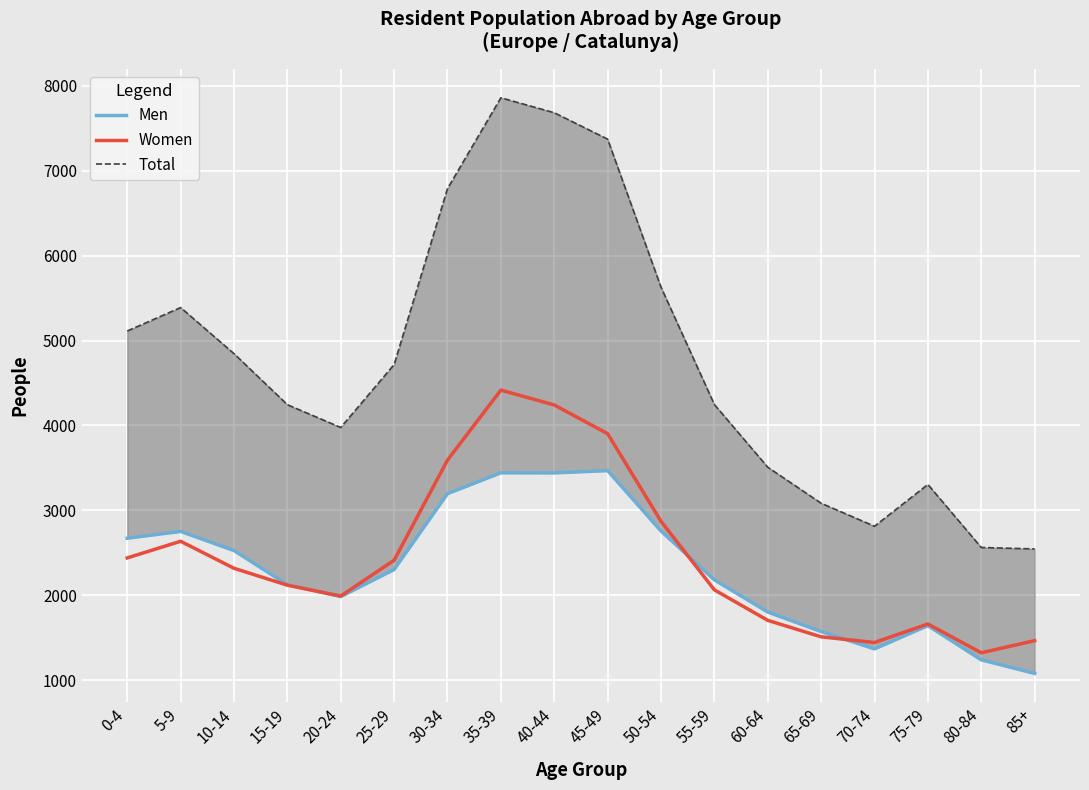

Reading left to right, what are all the values shown in this chart?

Men: 2672	2752	2527	2125	1985	2304	3197	3442	3441	3468	2757	2182	1803	1573	1369	1643	1240	1080
Women: 2440	2636	2318	2119	1991	2413	3592	4416	4241	3903	2871	2064	1705	1511	1444	1662	1323	1466
Total: 5112	5388	4845	4244	3976	4717	6789	7858	7682	7371	5628	4246	3508	3084	2813	3305	2563	2546